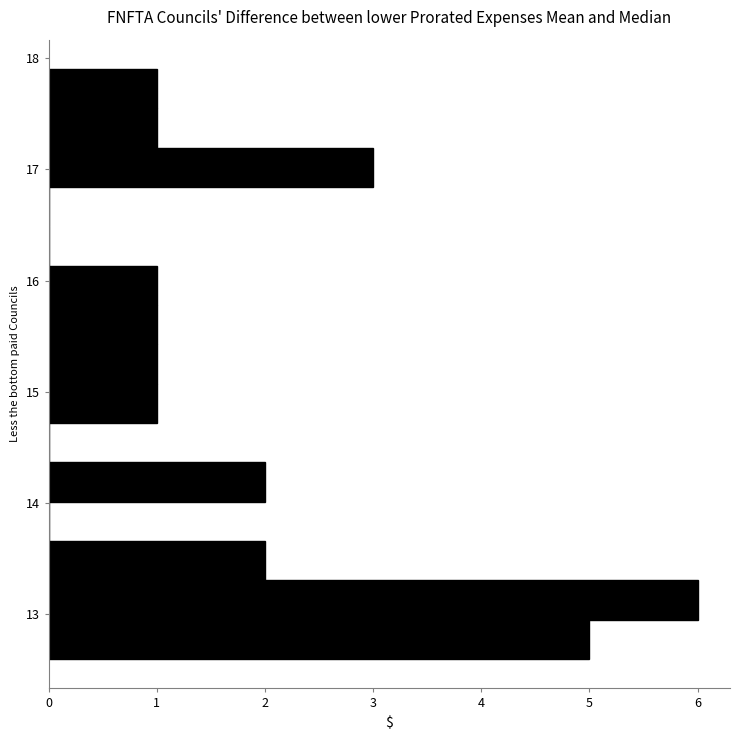

Read against the y-axis, roughly where is the centre of the longest bar?

13.1